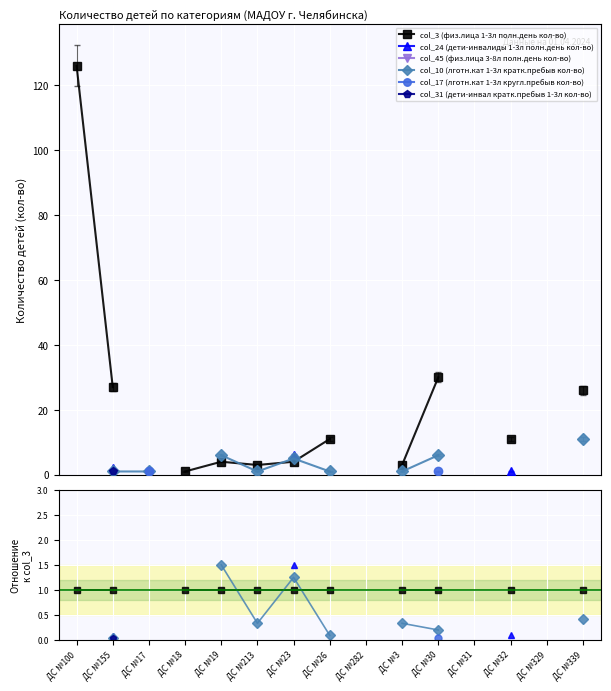

What is the label of the 4th point from the right?

ДС №31